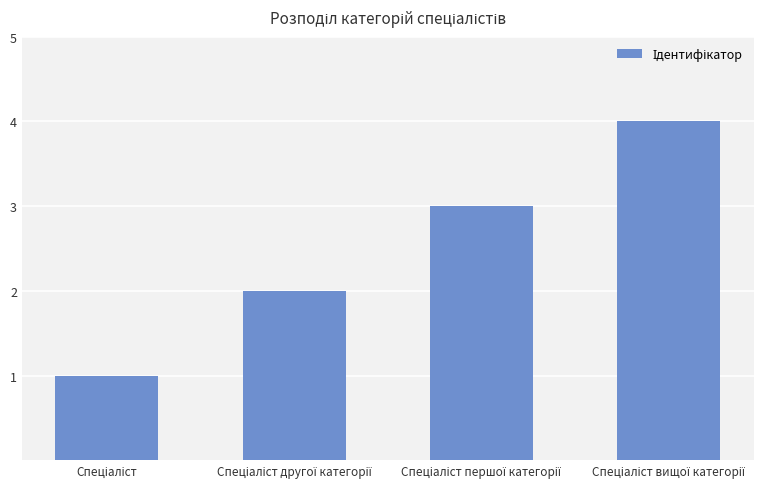

What is the sum of all values?

10